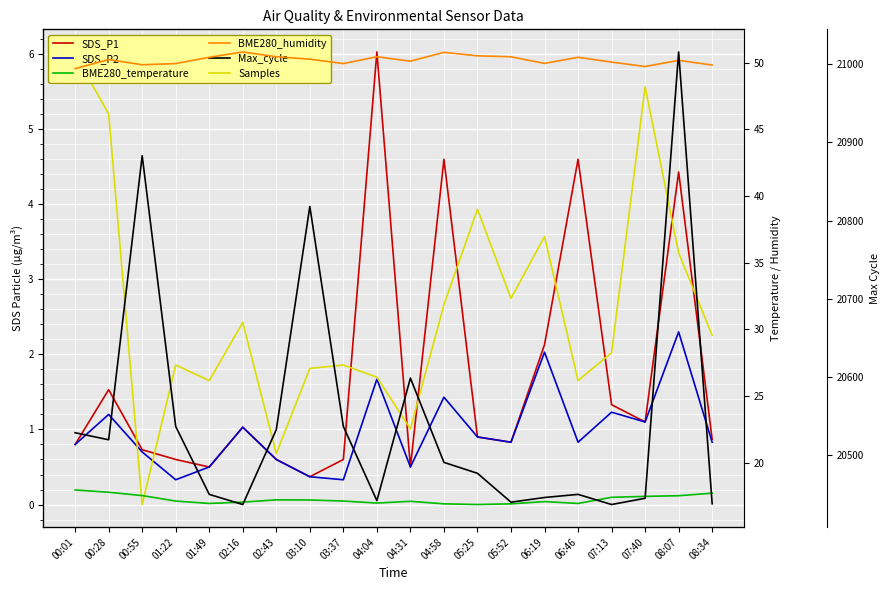

How many values in the BME280_humidity series exceed 50?

13